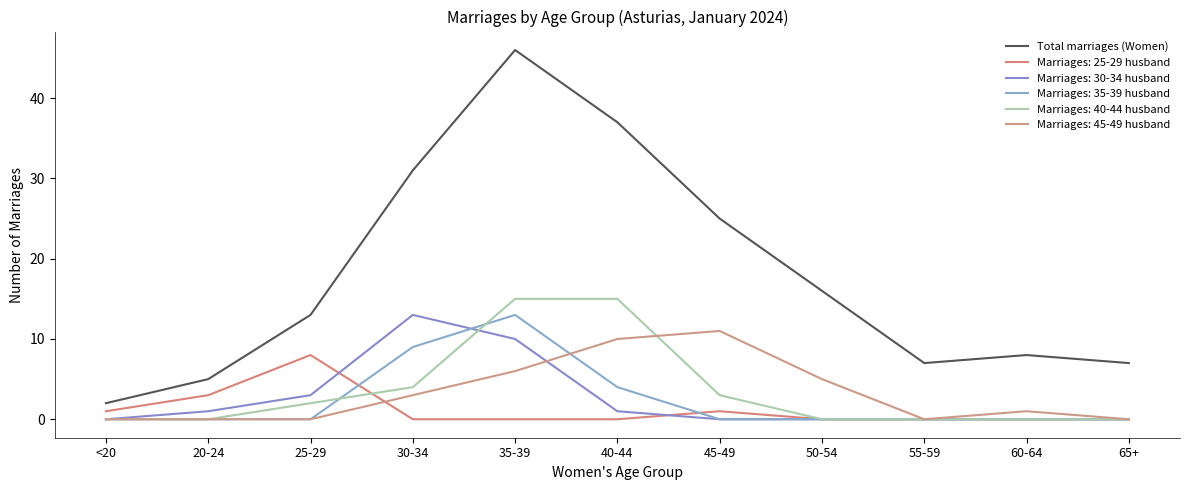

How many lines are shown in the chart?

6